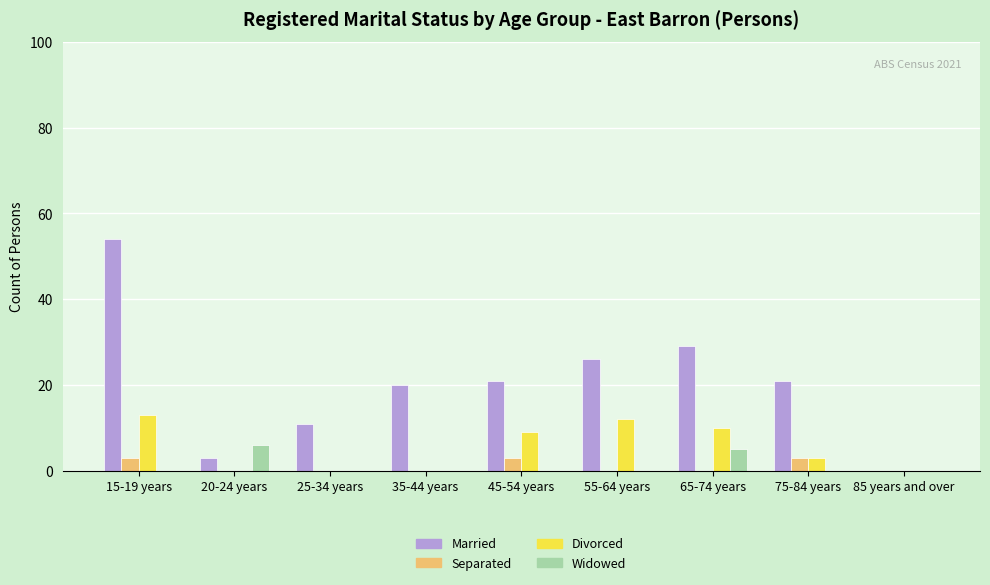

Is it true that Divorced equals 10 at 65-74 years?

True